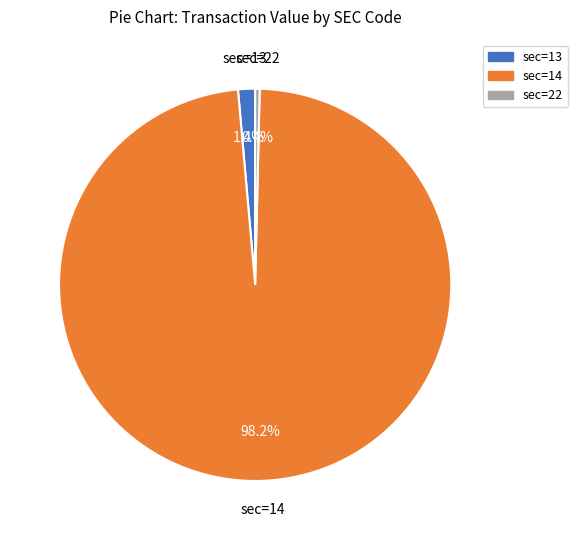

Is there any slice that represents more than half of the pie?

Yes